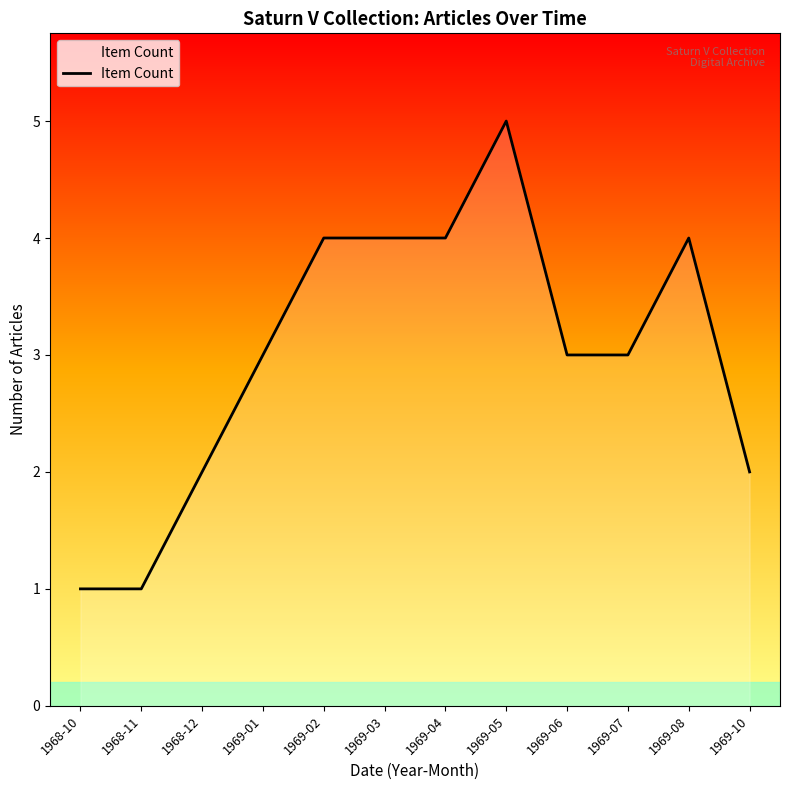

Reading left to right, transcribe all the data shown in this chart.

1968-10=1	1968-11=1	1968-12=2	1969-01=3	1969-02=4	1969-03=4	1969-04=4	1969-05=5	1969-06=3	1969-07=3	1969-08=4	1969-10=2